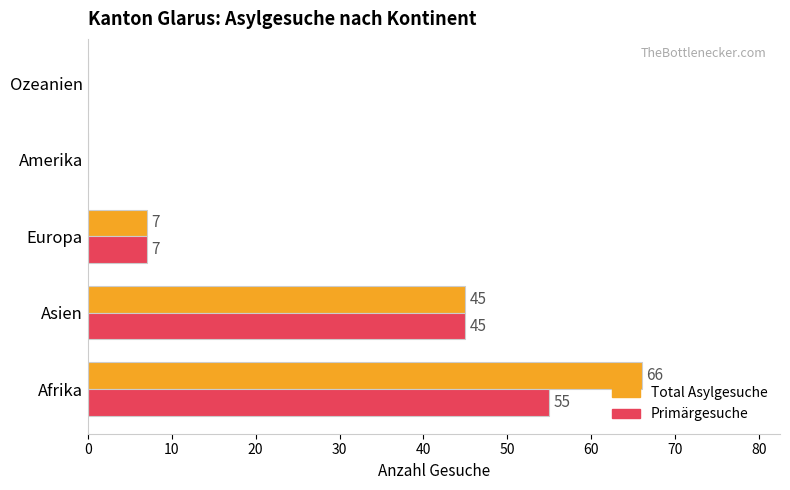

Read the Total Asylgesuche value at Afrika, to the nearest 10.

70